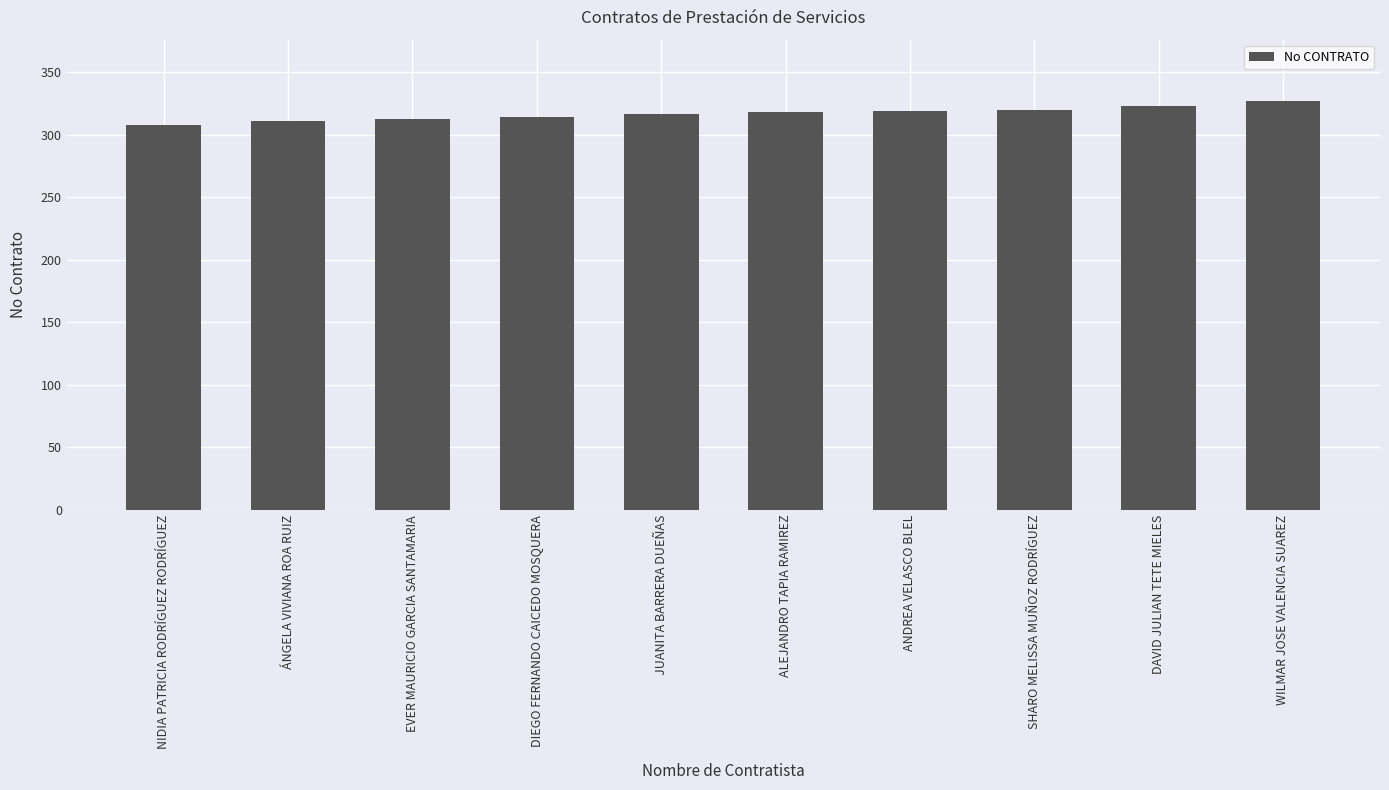

Which category has the highest value across all series?

WILMAR JOSE VALENCIA SUAREZ